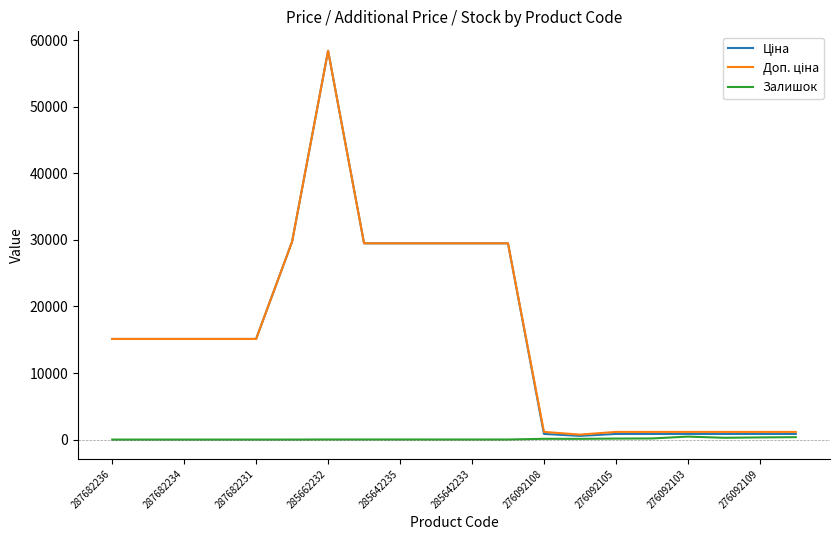

What is the maximum value shown in the chart?

58426.5